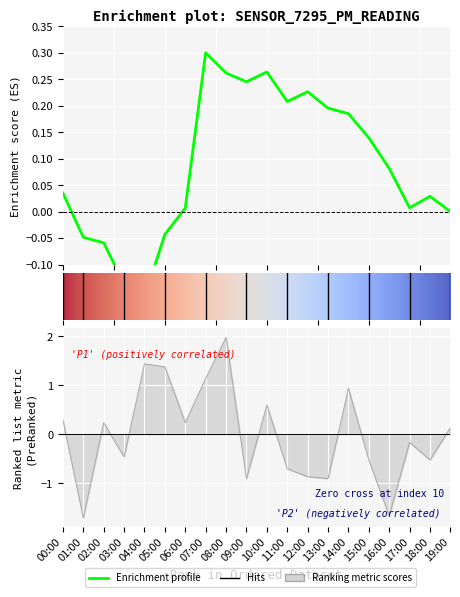

The chart shows a value of 1.4 at 05:00. True or false?

True